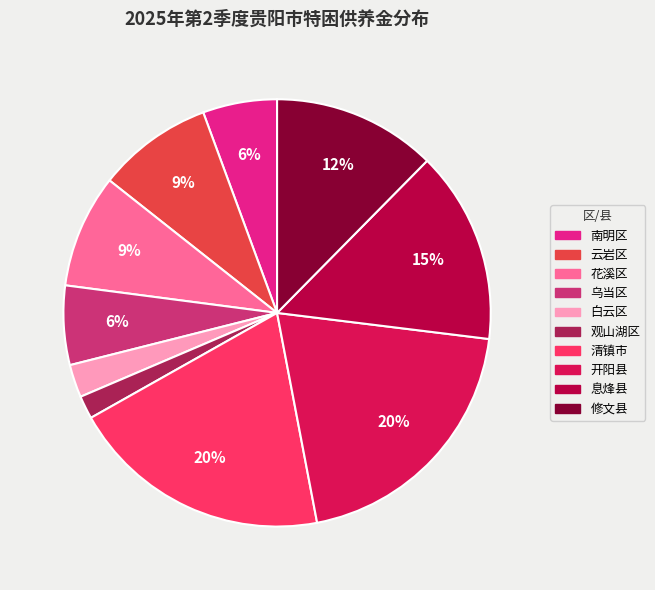

Which has a higher value, 清镇市 or 云岩区?

清镇市